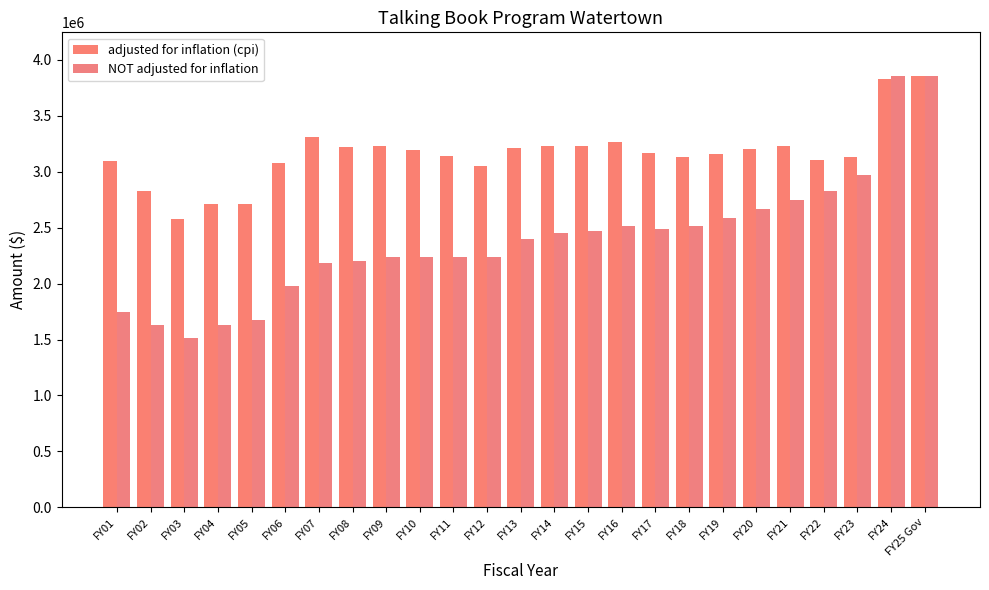

At which label is adjusted for inflation (cpi) closest to 3219811?

FY08